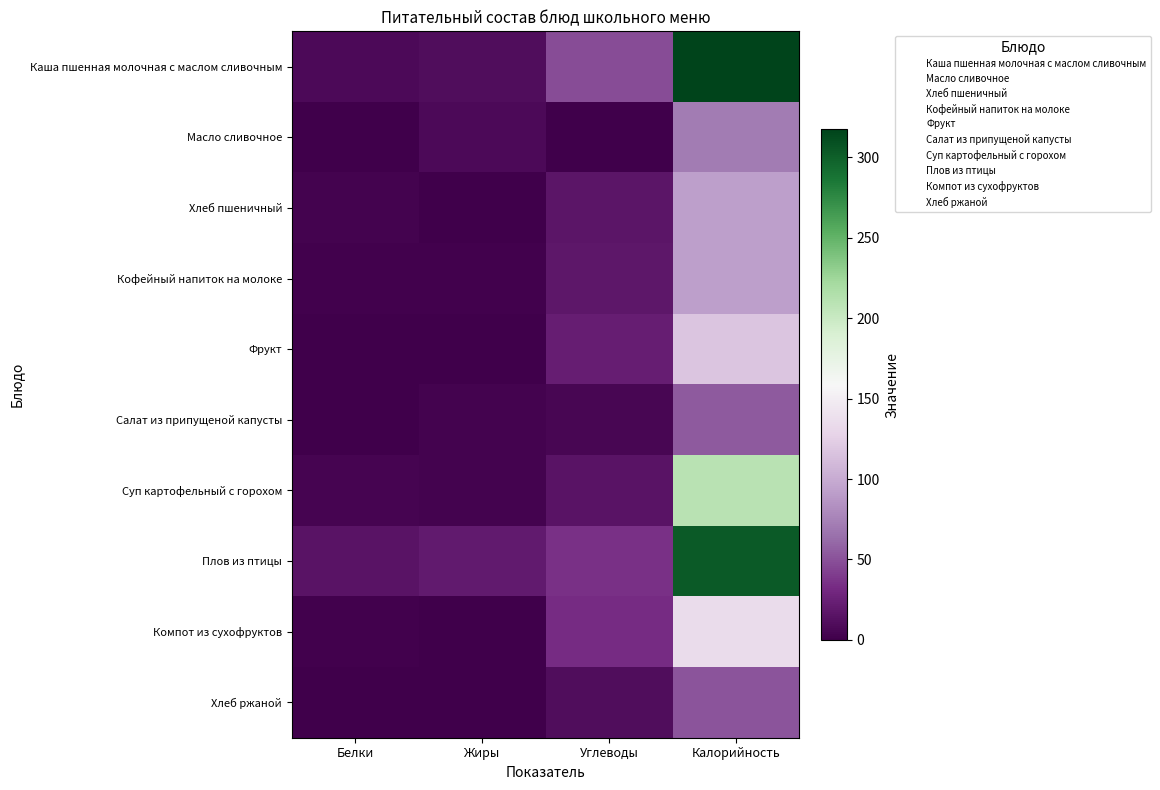

What is the total value across all series at Калорийность?

1443.6